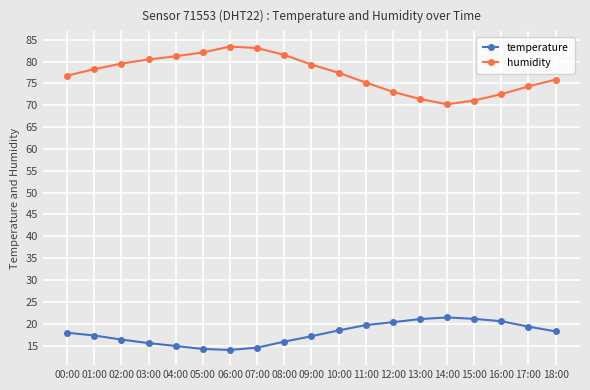

What is the minimum value for temperature?

14.0